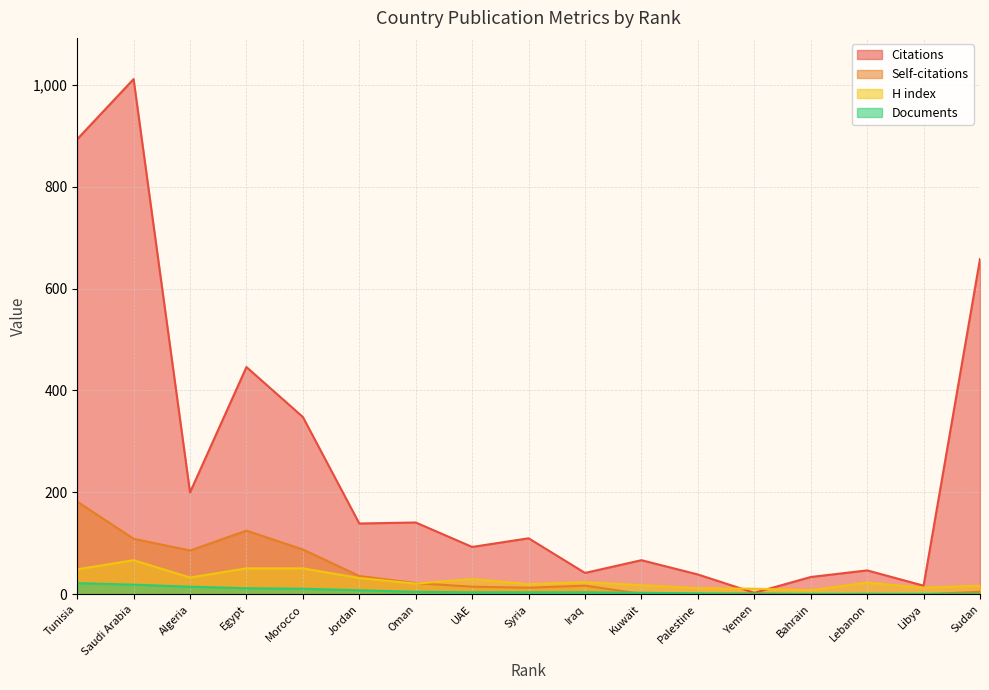

How many distinct data groups are displayed?

4